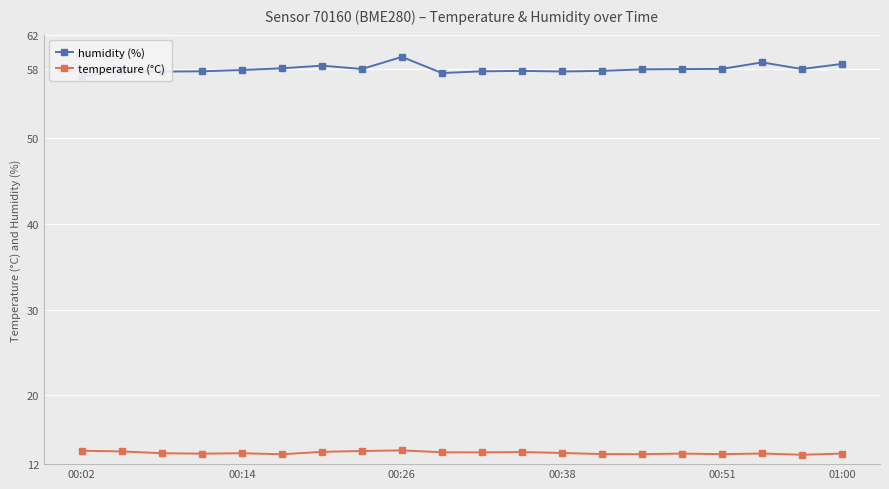

True or false: temperature (°C) and humidity (%) cross at least once.

False